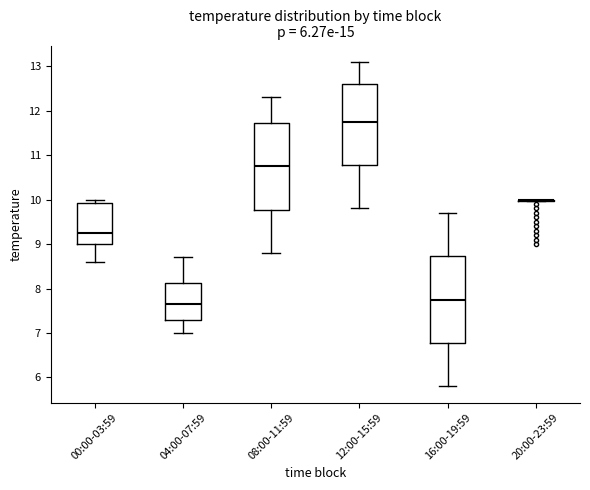

Reading left to right, read every box against the y-axis: the position of its median line, the range the box covers, and the ends of its whiskers. The values are not printed on the chart, so give them approximately, as read against the axis.

00:00-03:59: median 9.3, box 9.0 to 9.9, whiskers 8.6 to 10.0
04:00-07:59: median 7.7, box 7.3 to 8.1, whiskers 7.0 to 8.7
08:00-11:59: median 10.8, box 9.8 to 11.7, whiskers 8.8 to 12.3
12:00-15:59: median 11.8, box 10.8 to 12.6, whiskers 9.8 to 13.1
16:00-19:59: median 7.8, box 6.8 to 8.7, whiskers 5.8 to 9.7
20:00-23:59: box collapsed to a line at 10.0, whiskers 10.0 to 10.0